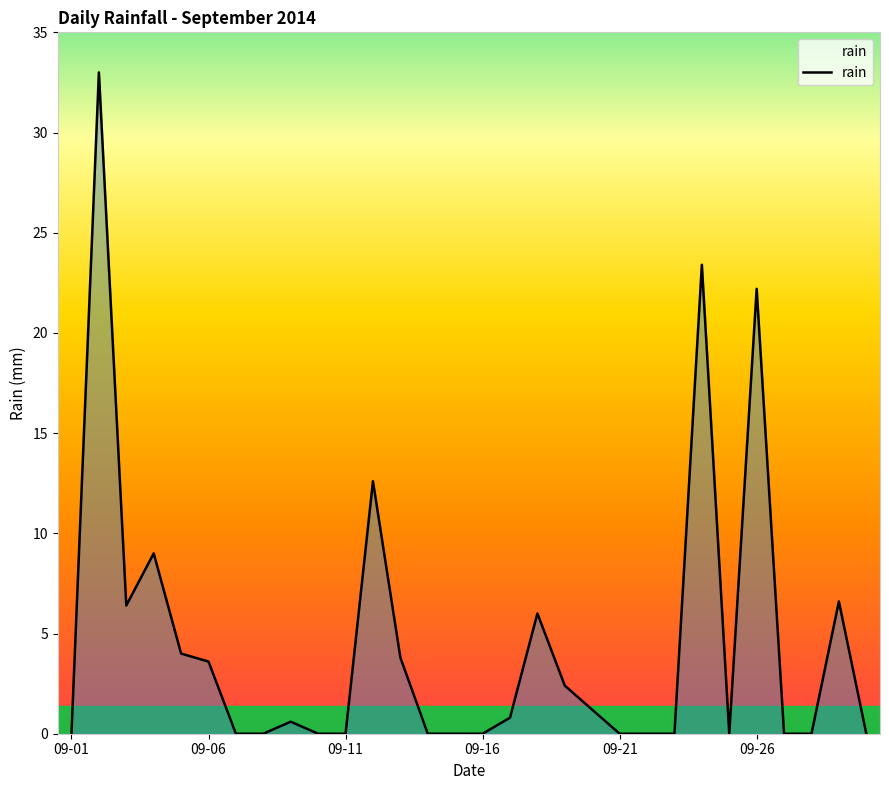

What is the greatest value displayed?

33.0